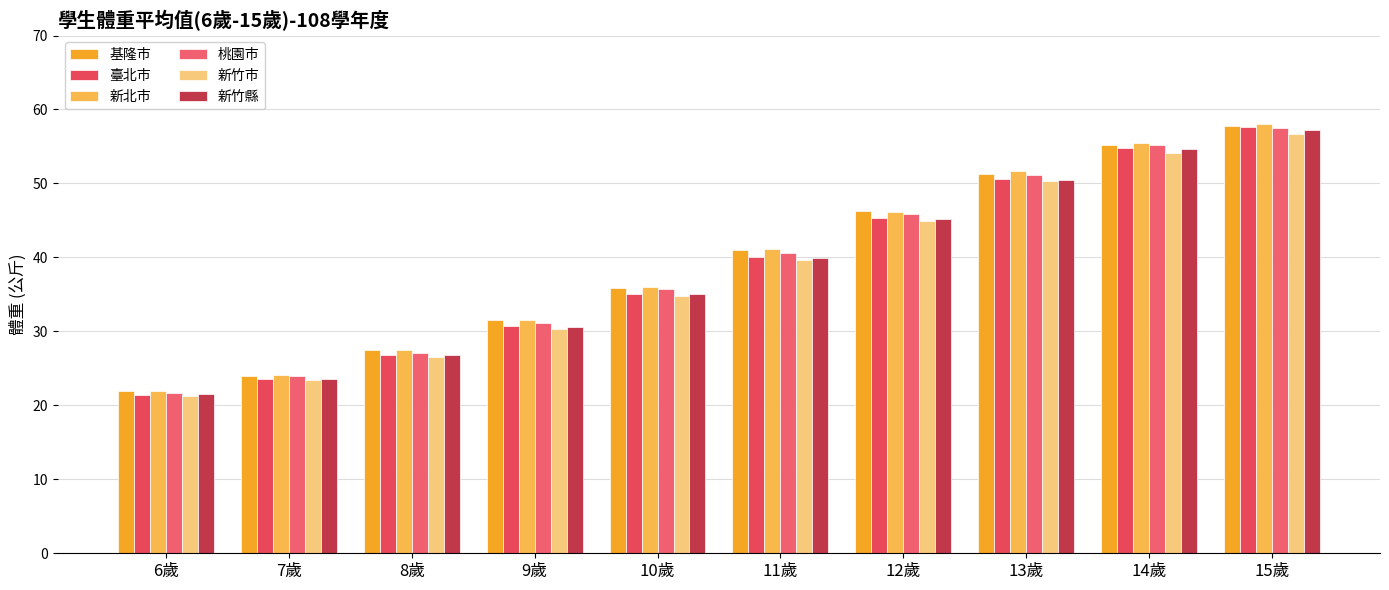

Reading right to left, list all the values displayed in this chart.

基隆市: 57.8	55.2	51.3	46.2	41.0	35.9	31.6	27.5	24.0	21.9
臺北市: 57.7	54.8	50.6	45.4	40.0	35.1	30.7	26.8	23.6	21.4
新北市: 58.0	55.5	51.7	46.2	41.1	36.0	31.6	27.5	24.1	22.0
桃園市: 57.6	55.1	51.1	45.9	40.6	35.8	31.2	27.1	24.0	21.7
新竹市: 56.7	54.1	50.4	44.9	39.7	34.8	30.3	26.6	23.4	21.3
新竹縣: 57.2	54.6	50.4	45.2	39.9	35.1	30.6	26.9	23.6	21.6